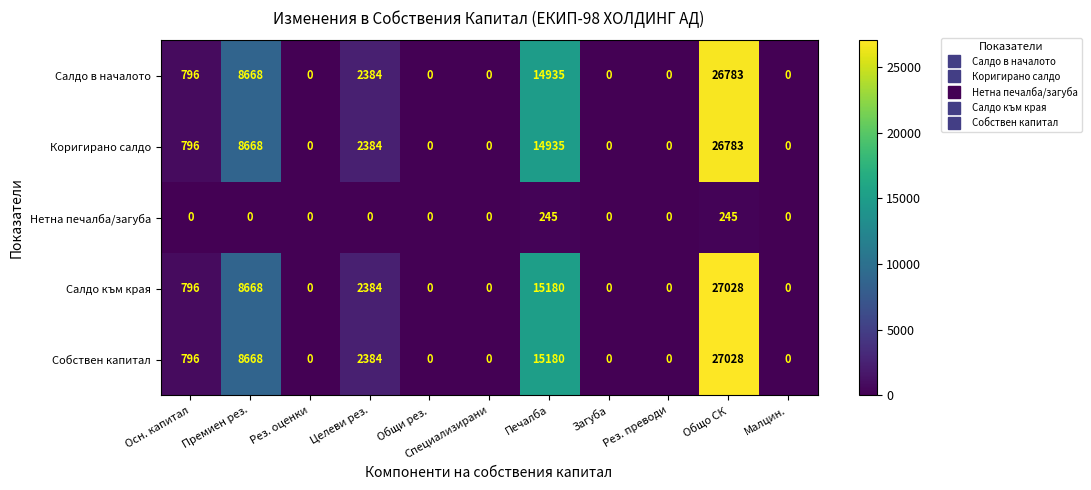

What is the difference between the highest and lowest values at Общо СК?

26783